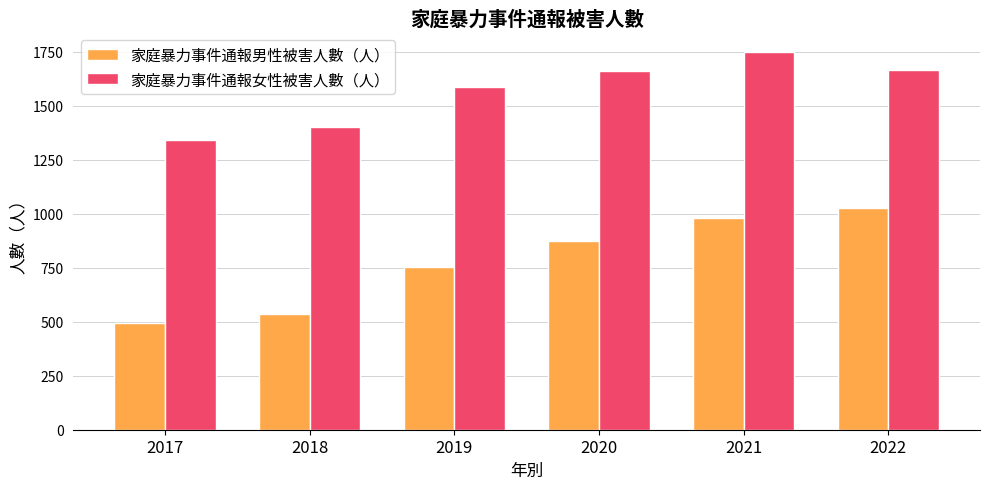

Which series has the largest total across all categories?

家庭暴力事件通報女性被害人數（人）